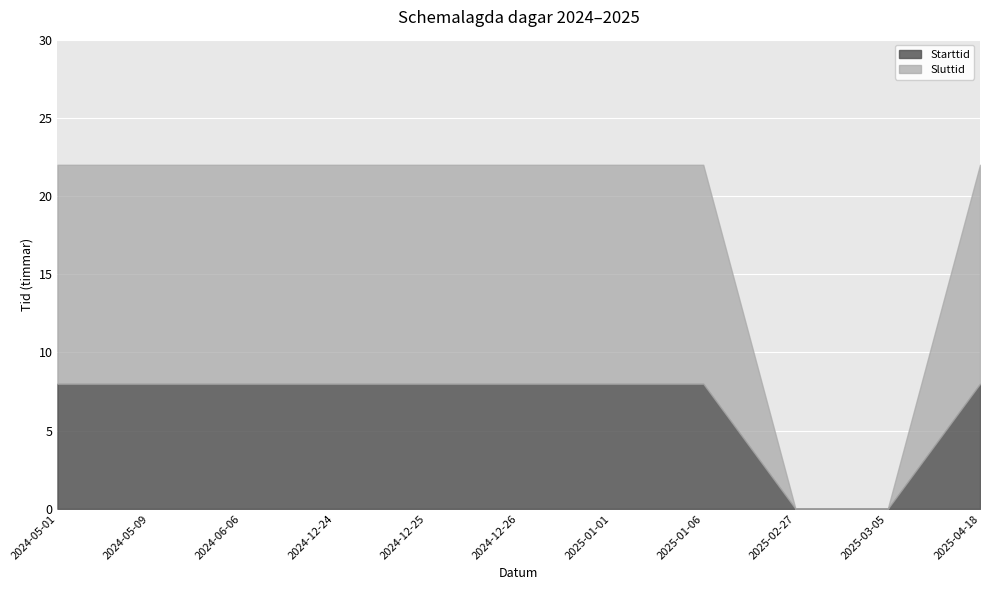

True or false: Starttid and Sluttid cross at least once.

False